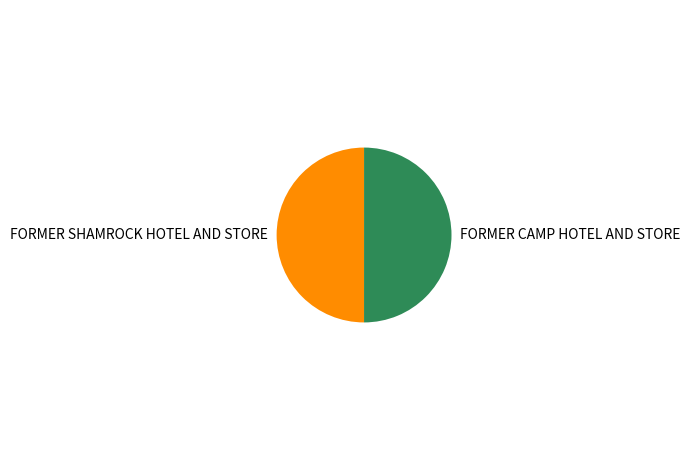

Combined, do FORMER CAMP HOTEL AND STORE and FORMER SHAMROCK HOTEL AND STORE account for over 50%?

Yes